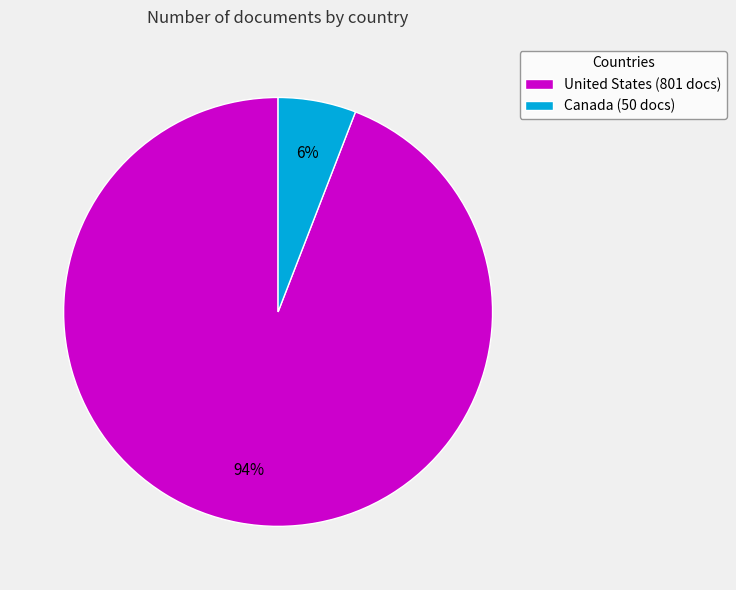

How many slices are in this pie chart?

2